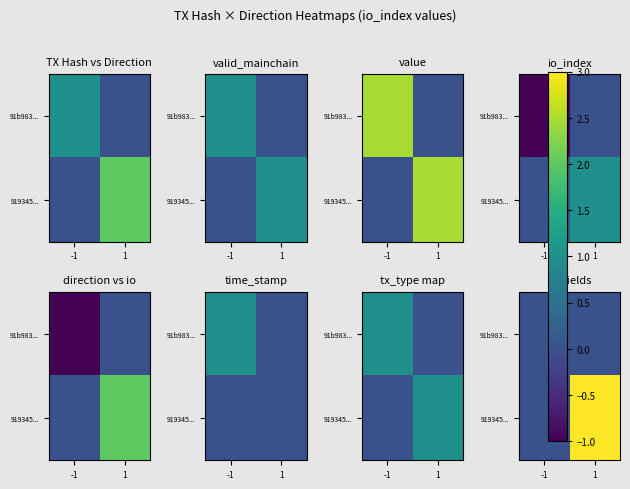

What is the average value of the 919345... series?

2